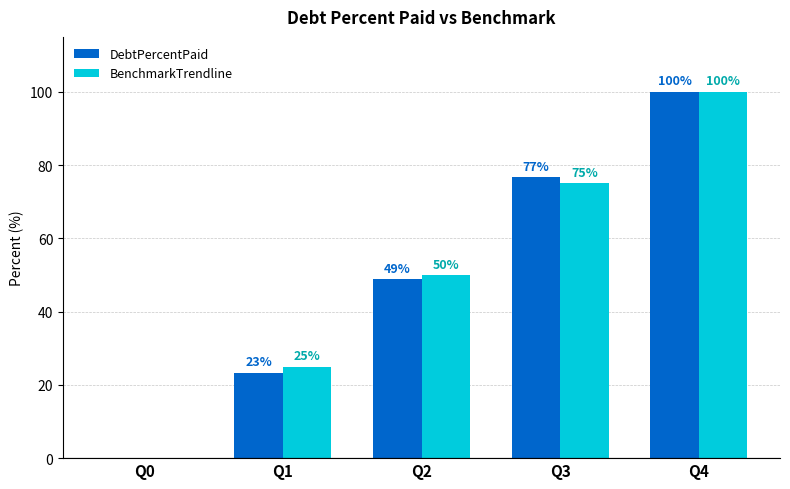

What is the difference between the DebtPercentPaid values at Q0 and Q2?

48.8